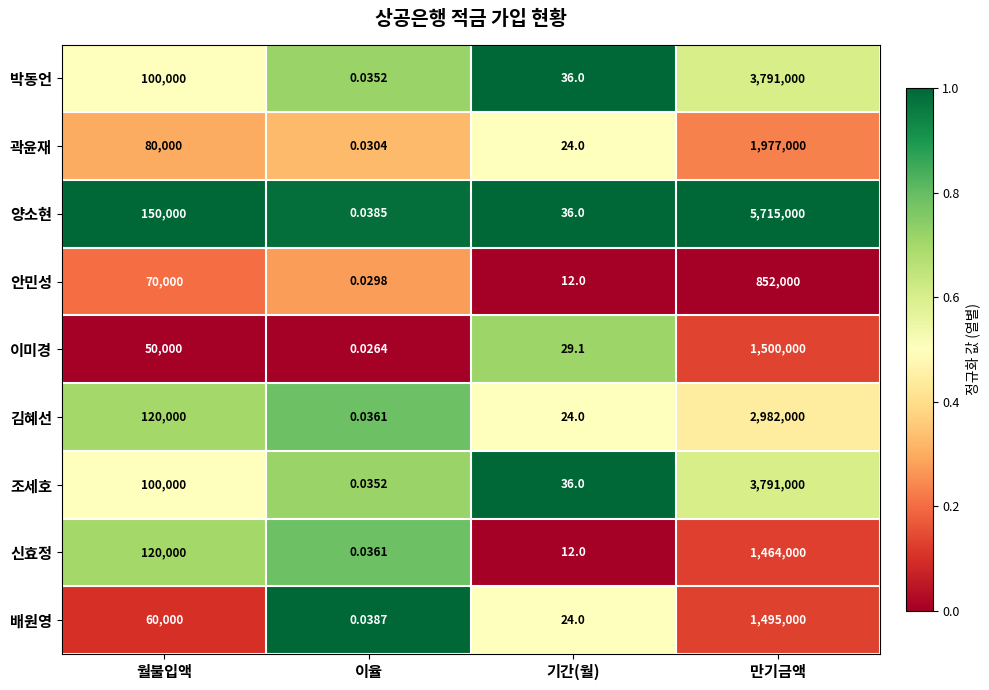

What is the total value across all series at 만기금액?

23567000.0